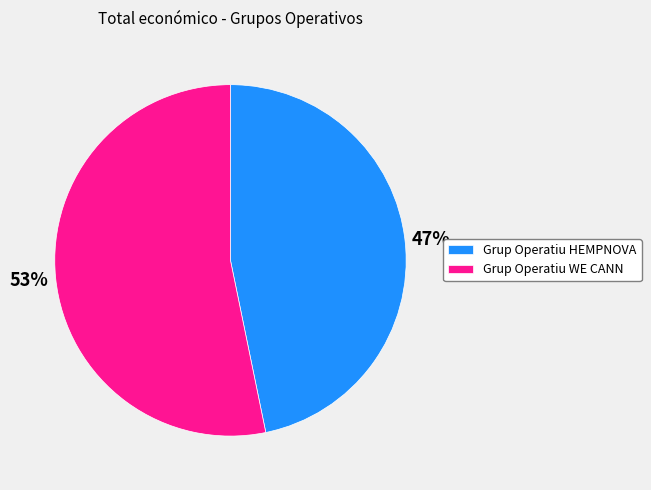

Count the number of slices in the pie.

2